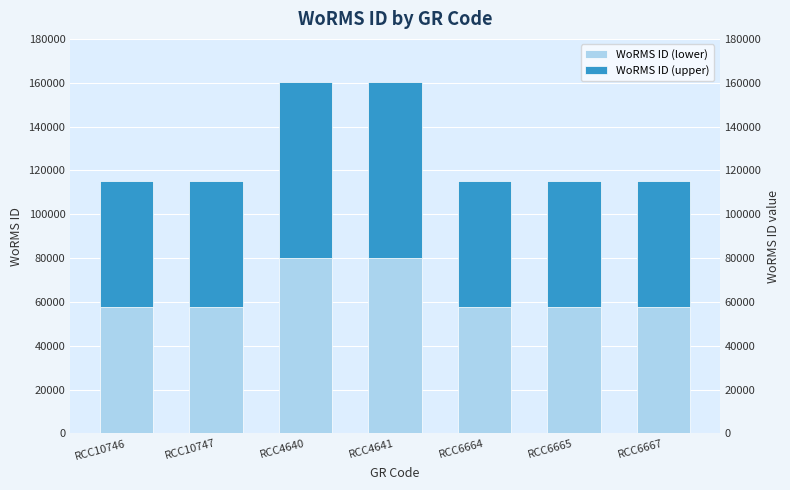

How many bars are there in total?

14